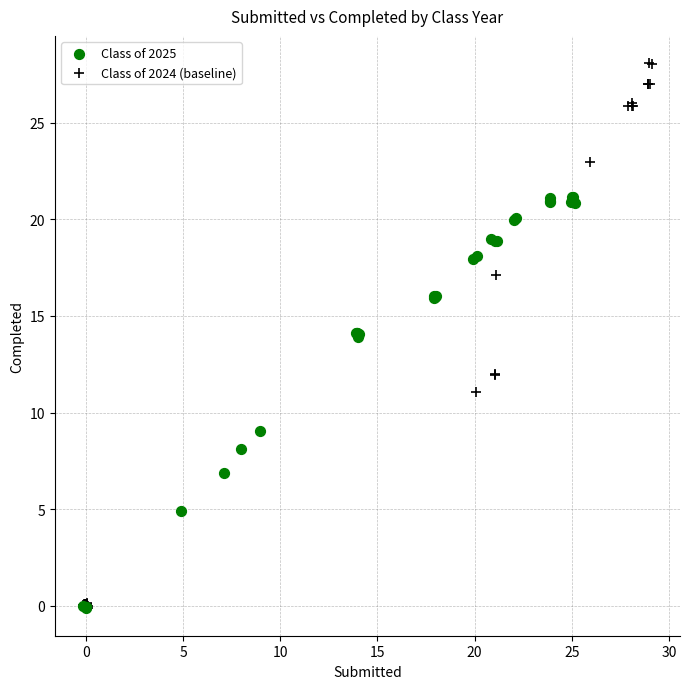

Which series has the widest spread of Y values?

Class of 2024 (baseline)